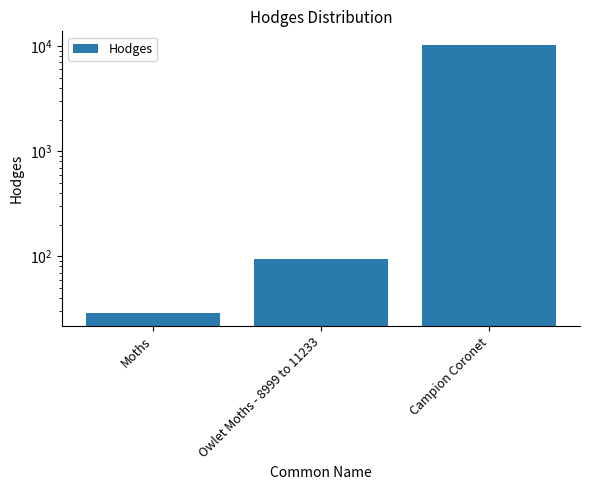

The value at Campion Coronet is 10316.0. True or false?

True